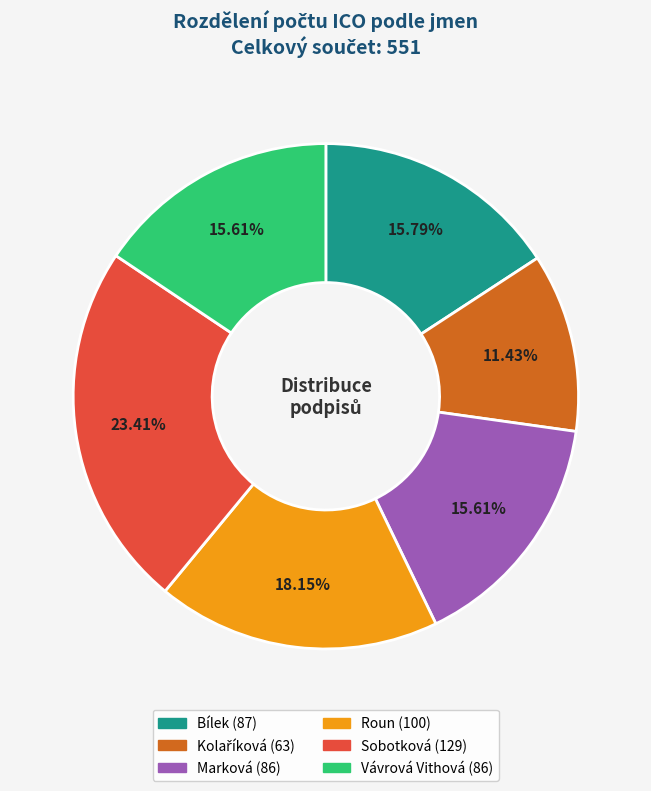

Do Sobotková and Roun together represent more than half of the pie?

No